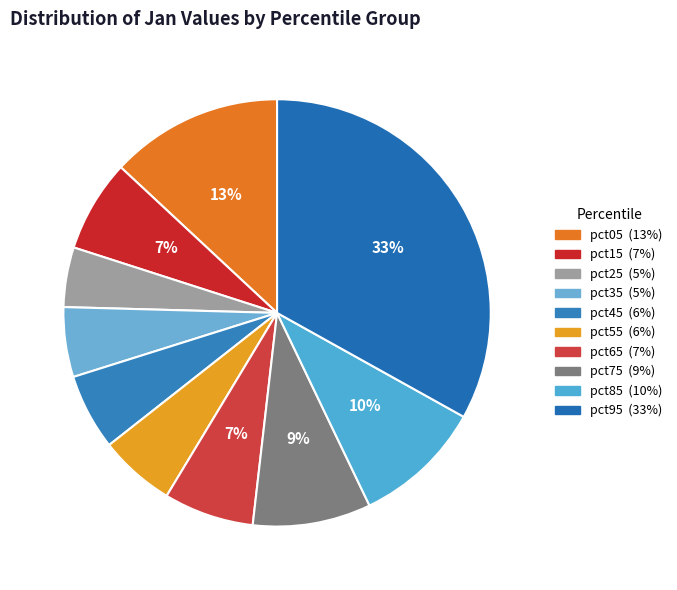

Rank the categories by value from highest to lowest.

pct95, pct05, pct85, pct75, pct15, pct65, pct45, pct55, pct35, pct25